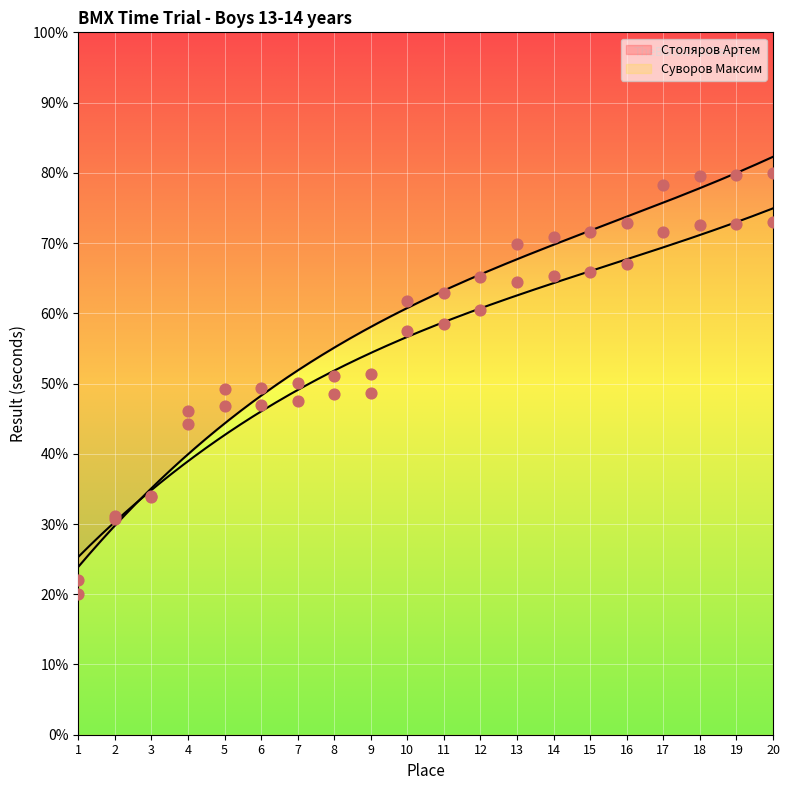

At which category is the sum across all series the highest?

20